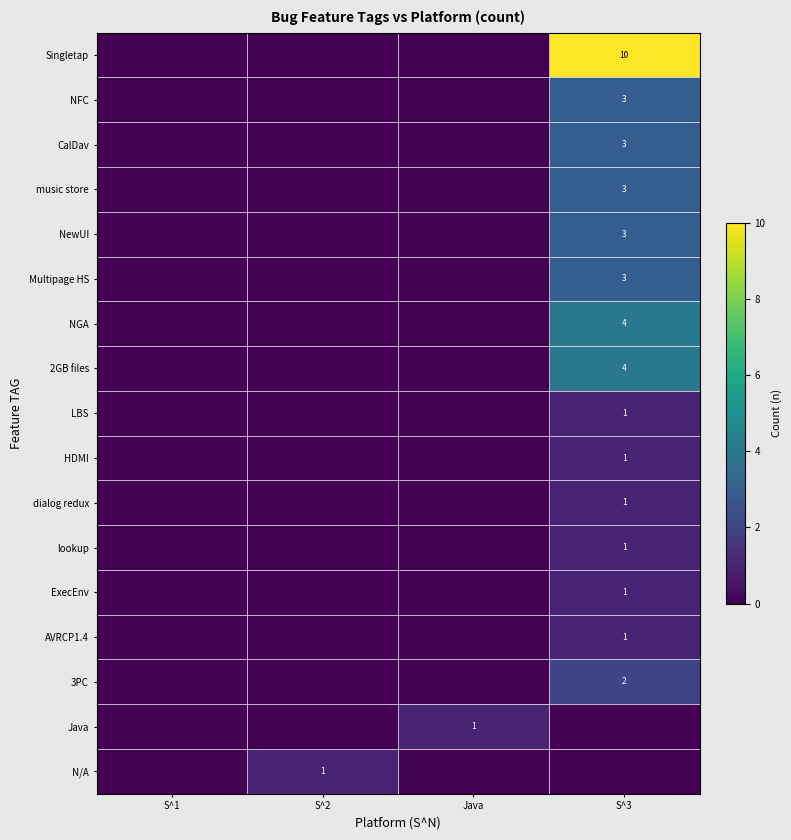

What is the spread (max minus min) of values at S^2?

1